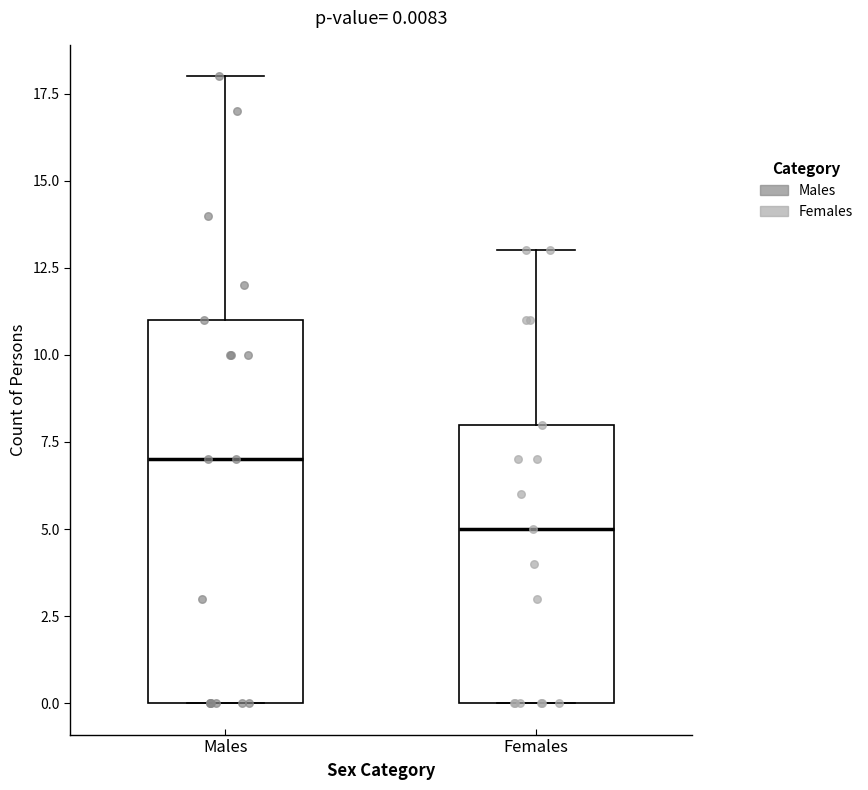

Which box is the tallest, from its lower edge to its upper edge?

Males